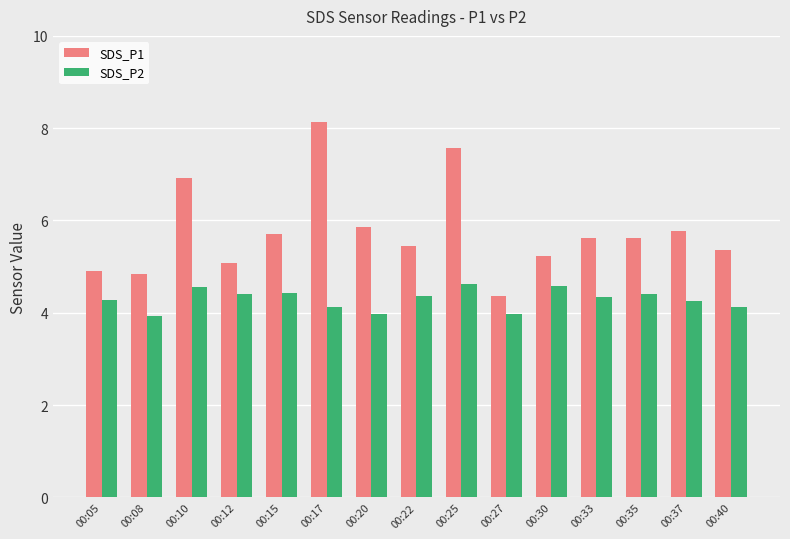

How many groups of bars are there?

15